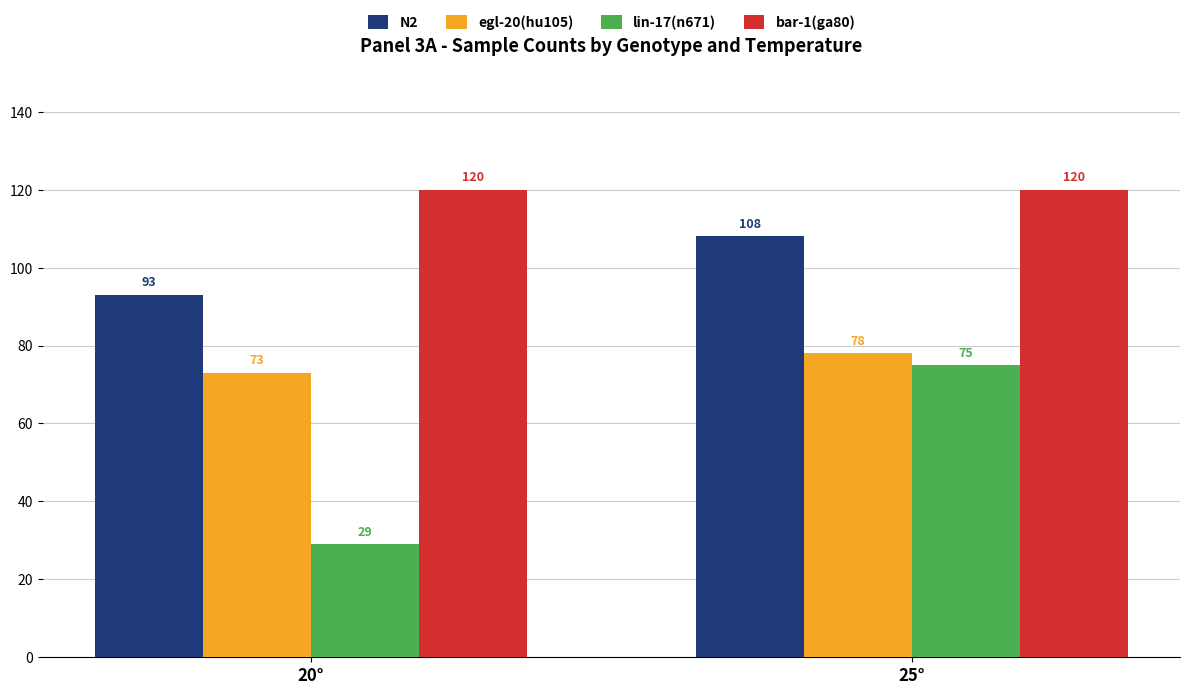

Is it true that N2 equals 41 at 25°?

False